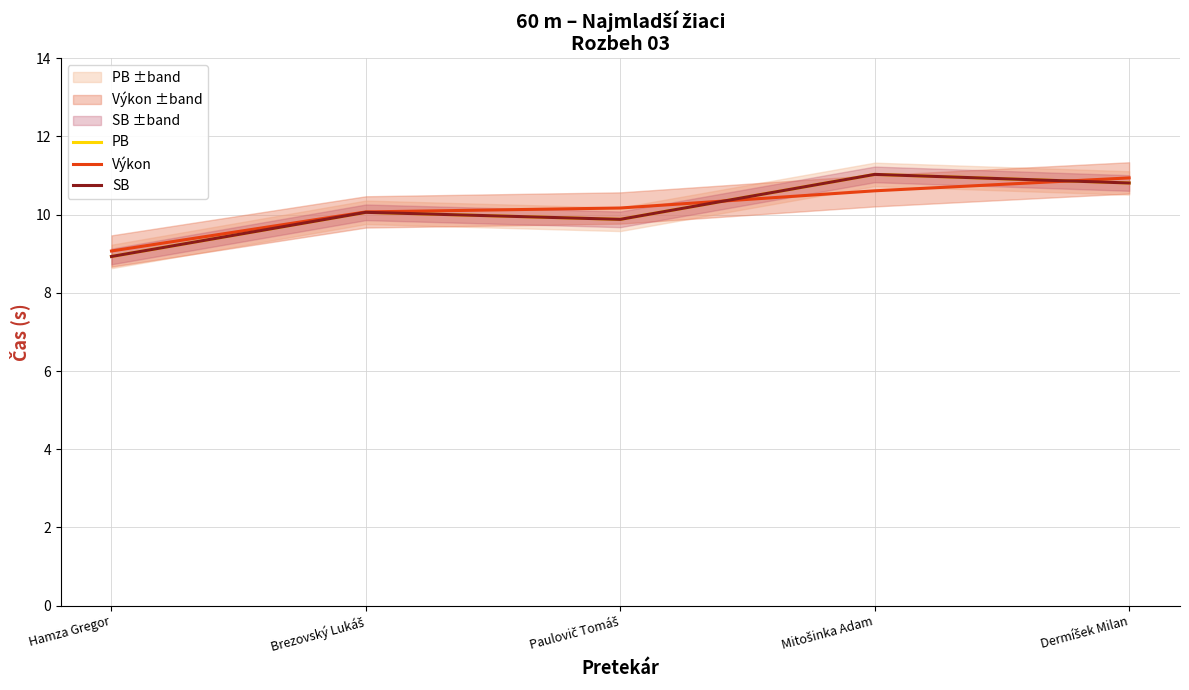

At which category is the sum across all series the highest?

Mitošinka Adam